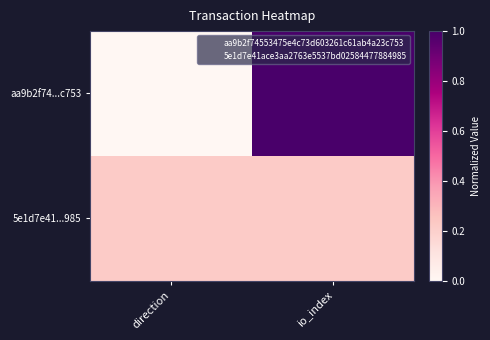

What is the maximum value shown in the chart?

1.0